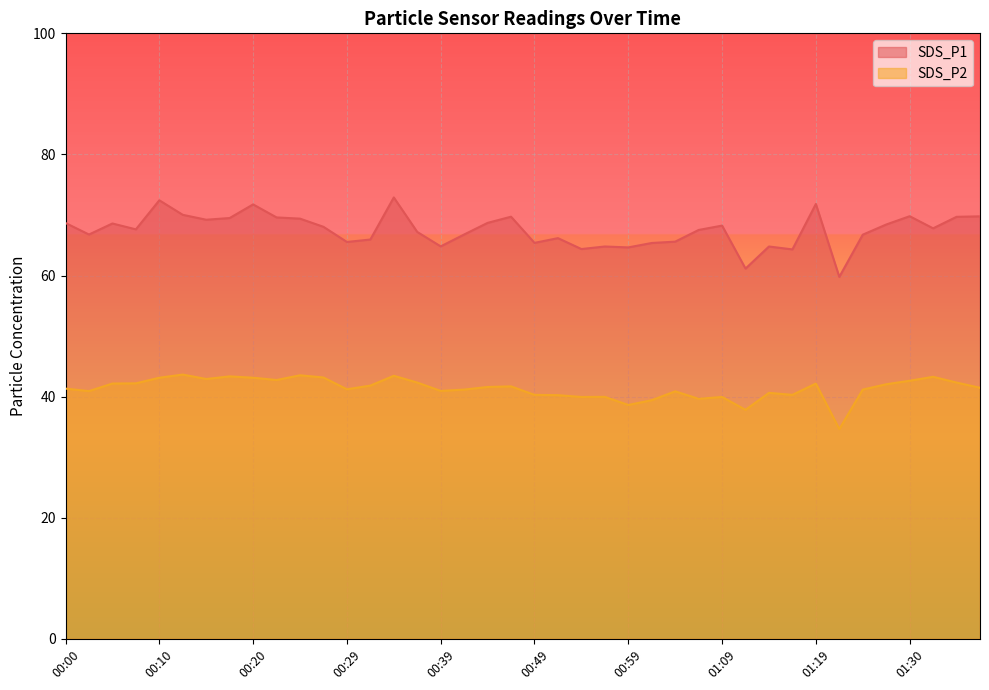

What is the label of the 15th point from the right?

01:01